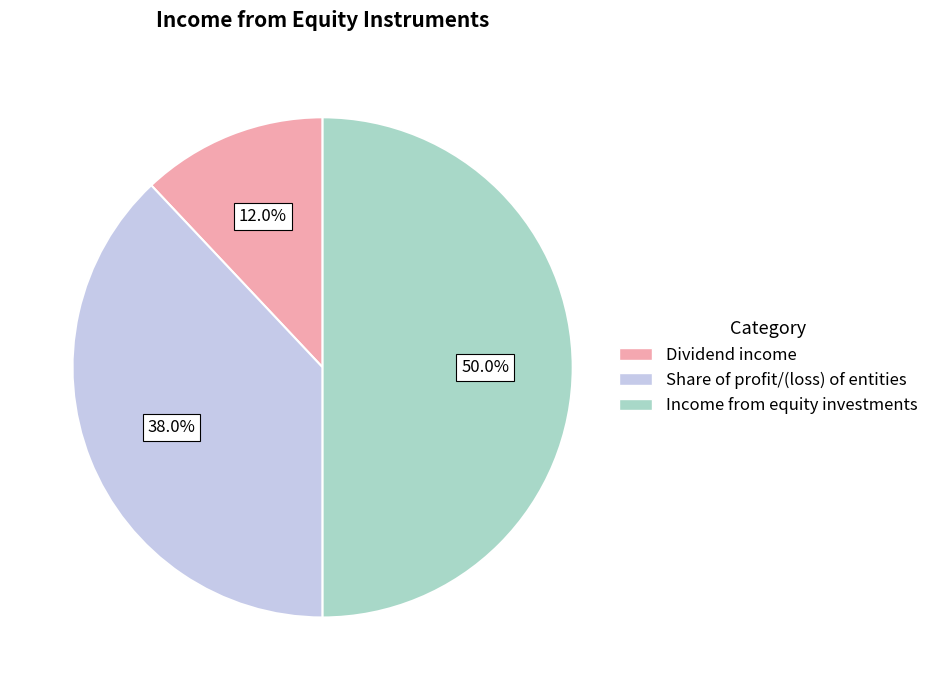

To the nearest percent, what portion does Income from equity investments represent?

50%